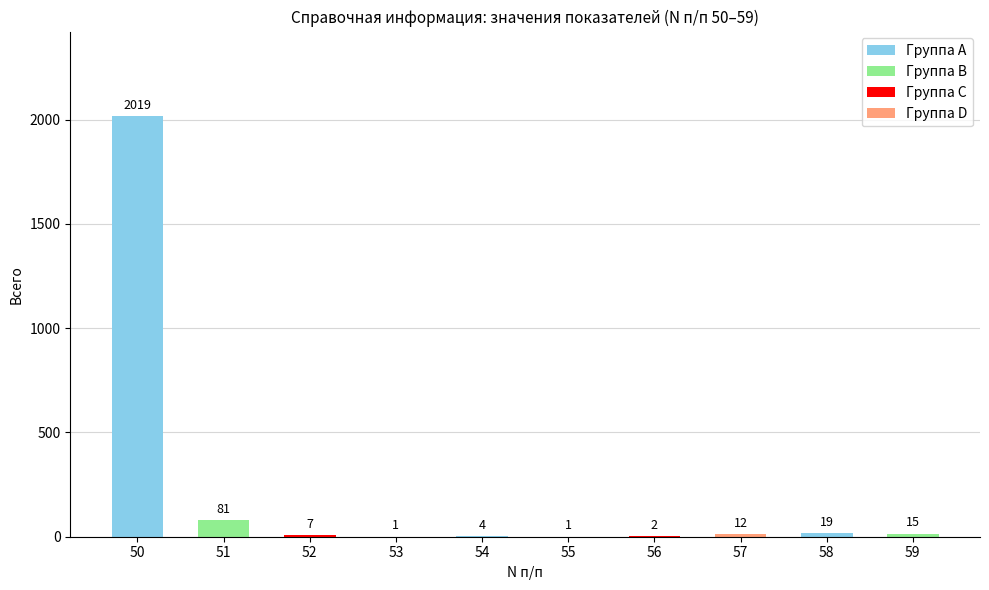

Reading left to right, extract all data points from this chart.

50=2019	51=81	52=7	53=1	54=4	55=1	56=2	57=12	58=19	59=15